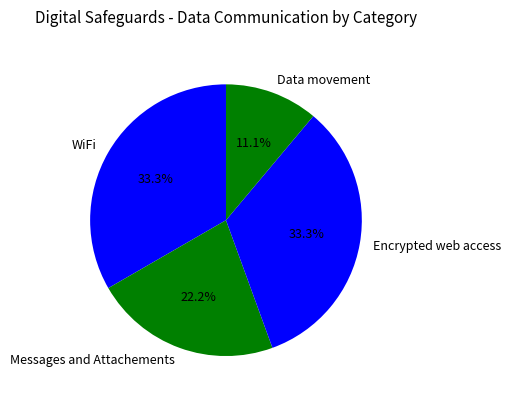

What is the smallest slice in the pie chart?

Data movement